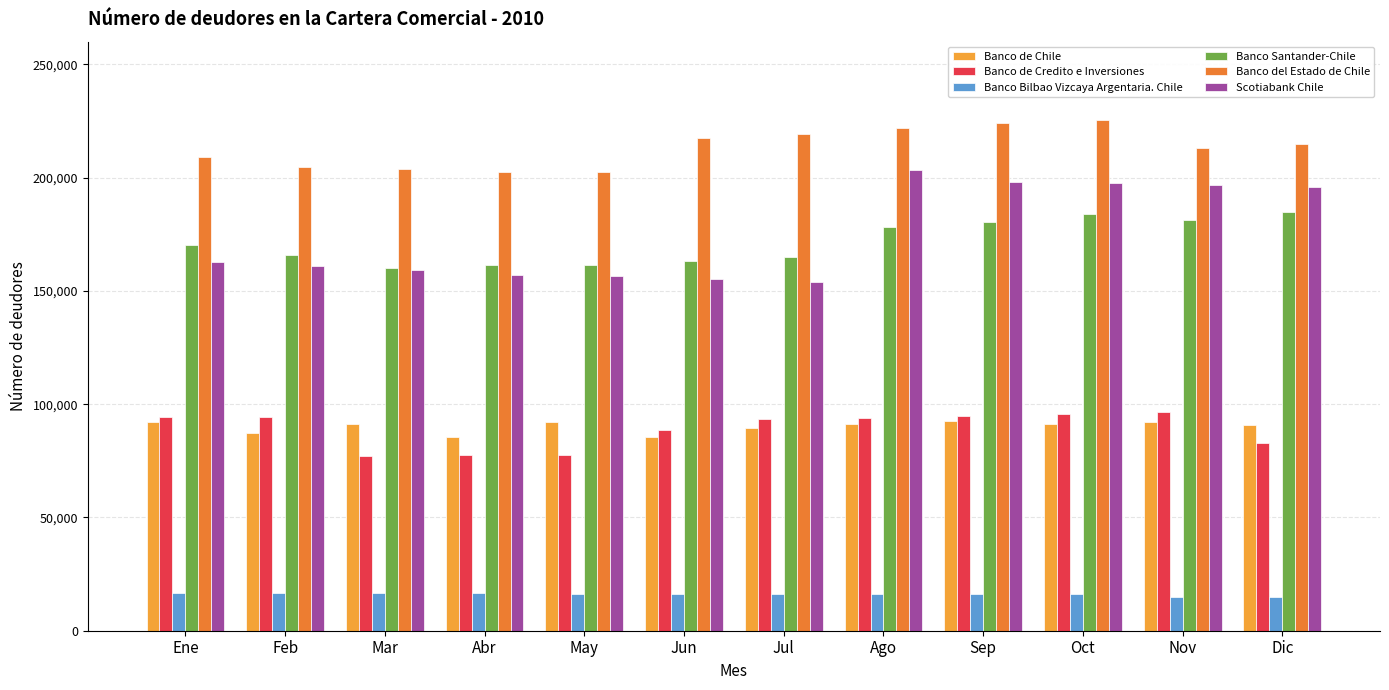

What is the smallest value displayed?

14686